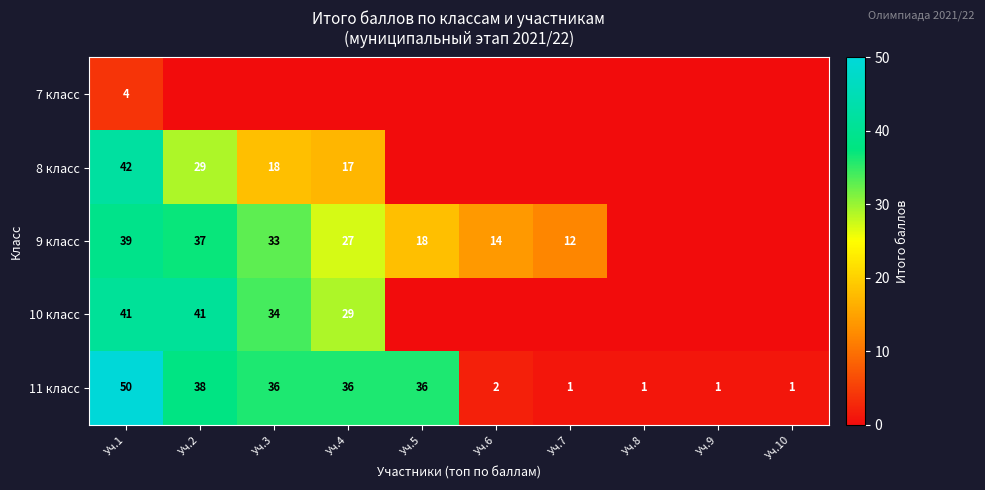

The 11 класс series shows 36 at Уч.4. True or false?

True